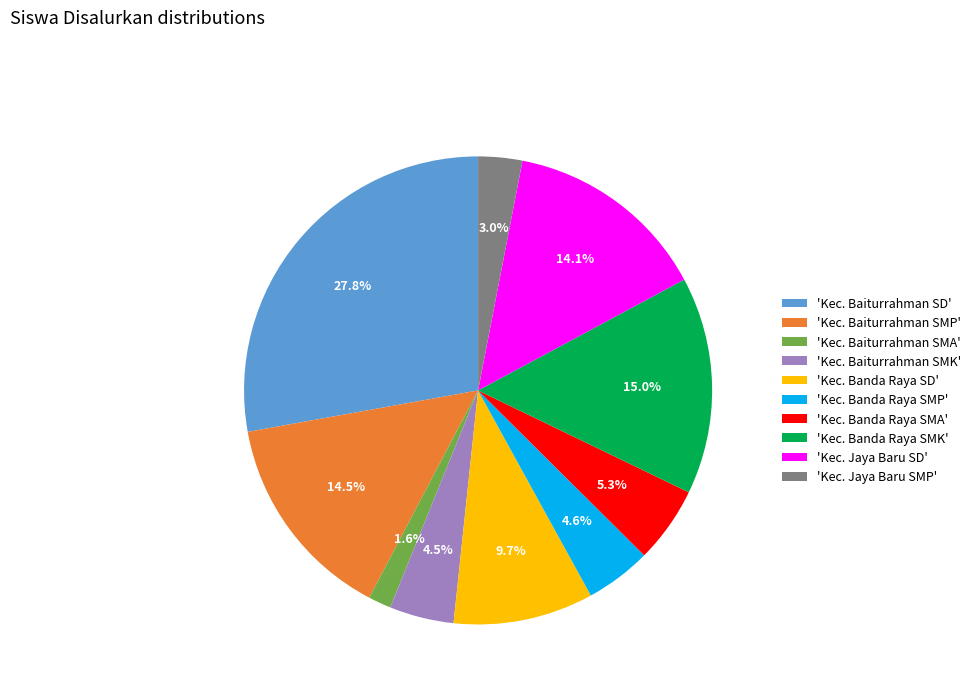

Does 'Kec. Baiturrahman SD' represent more than half of the total?

No